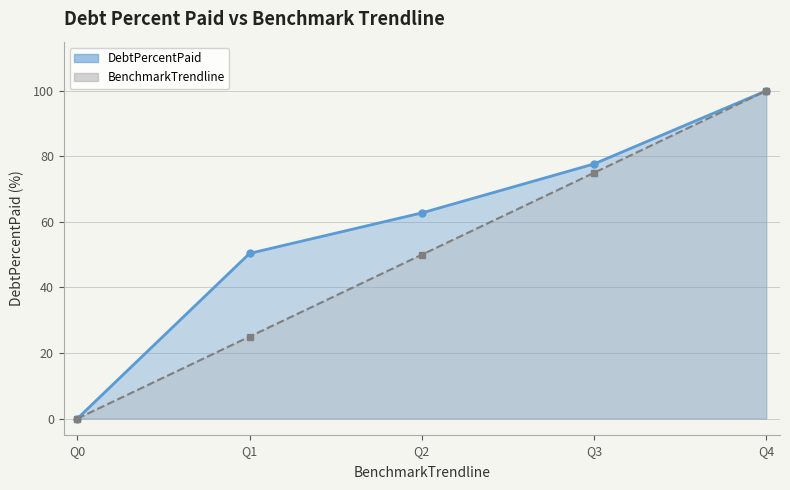

True or false: BenchmarkTrendline has more than 0 points higher than both neighbors.

False